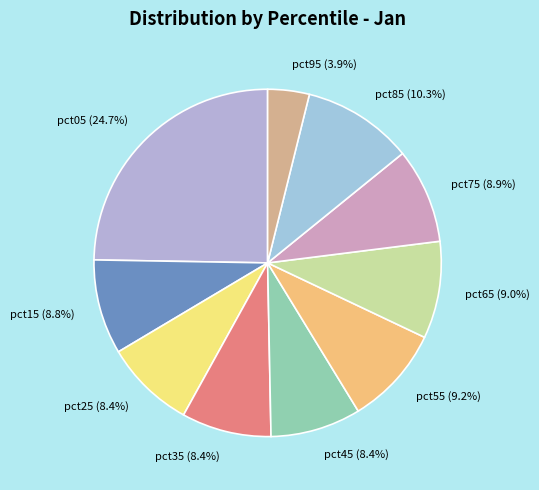

Do pct65 and pct35 together represent more than half of the pie?

No